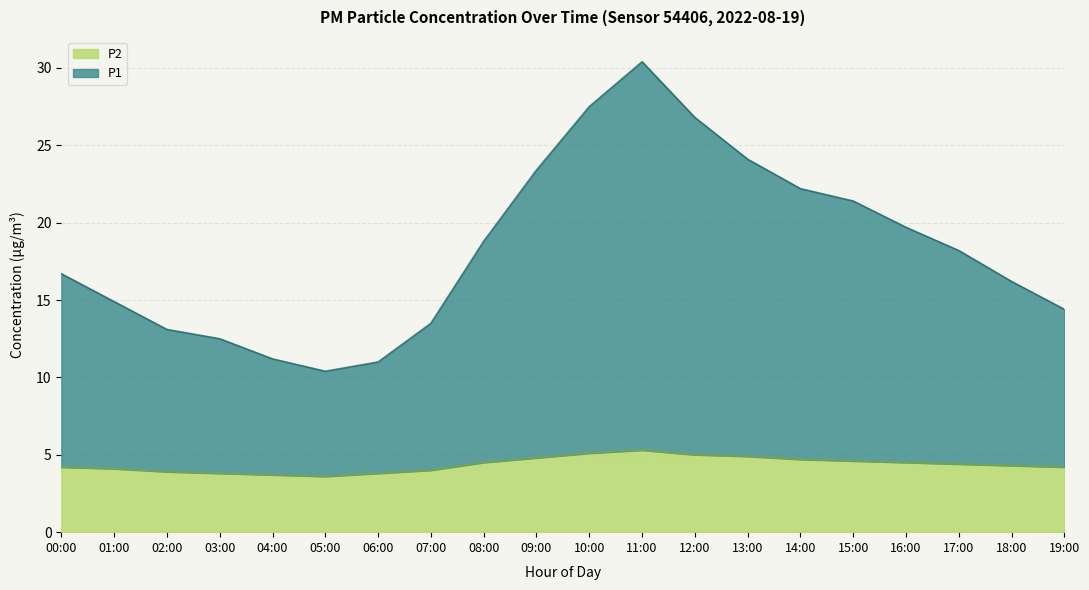

What is the difference between the maximum and minimum values in the P1 series?

20.0